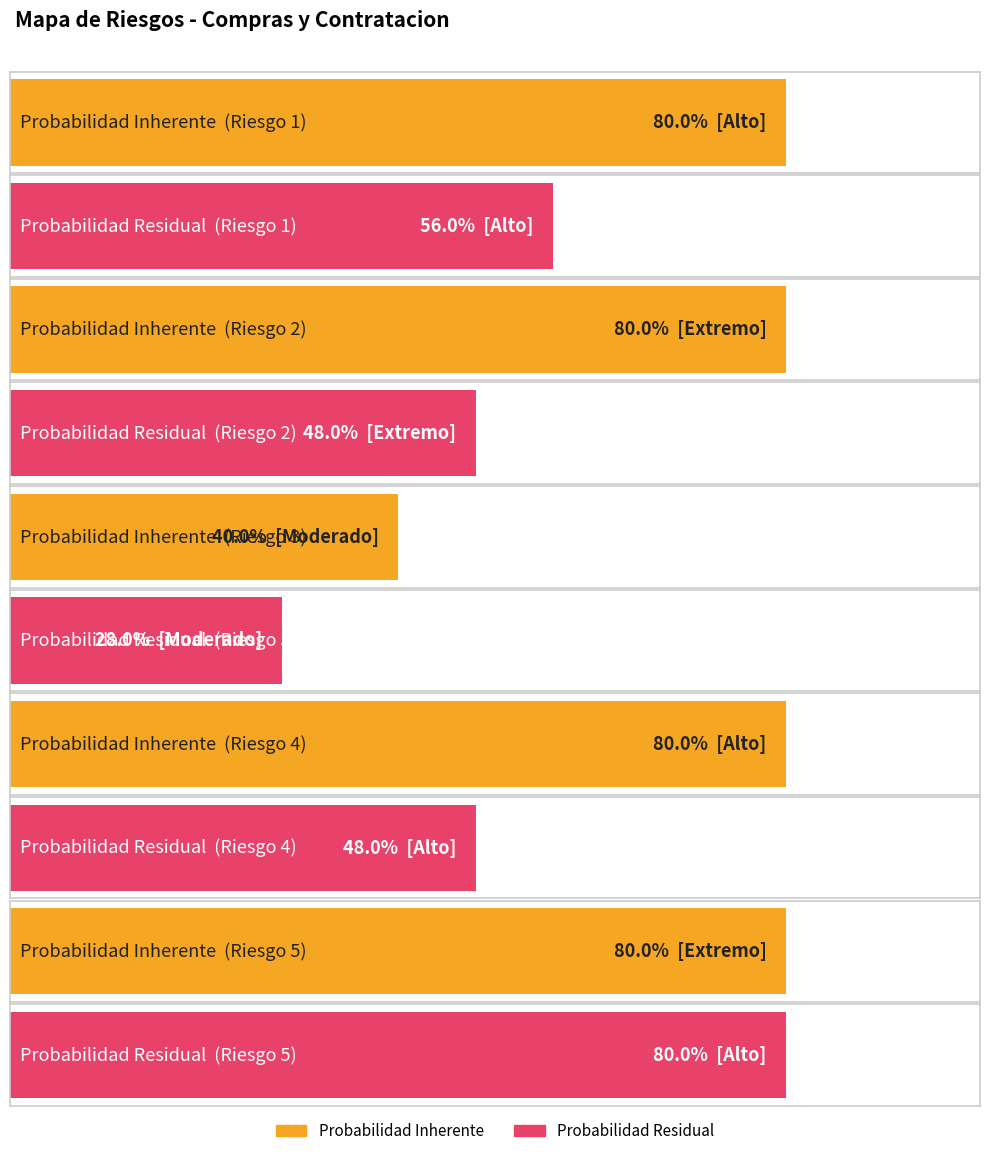

What is the sum of the Probabilidad Residual values at Riesgo 1 and Riesgo 5?

1.4